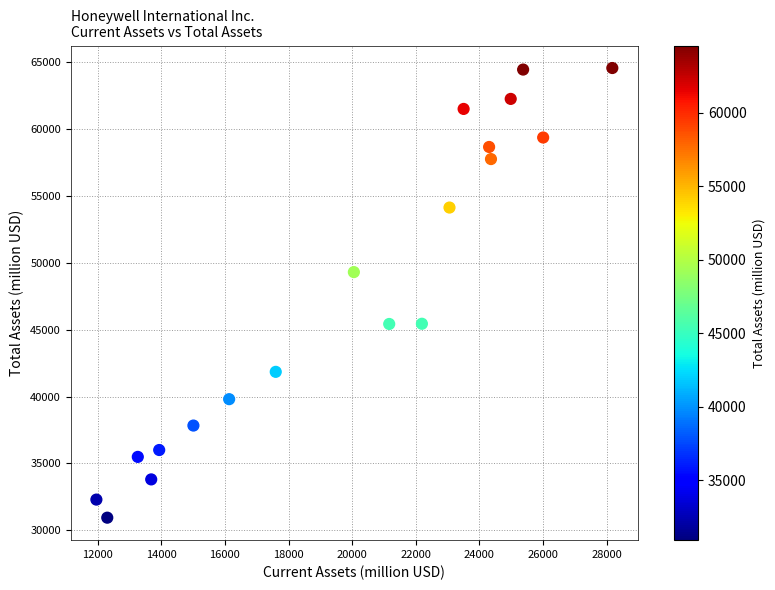

What Y value in the scatter plot is closest to 47763?

49316